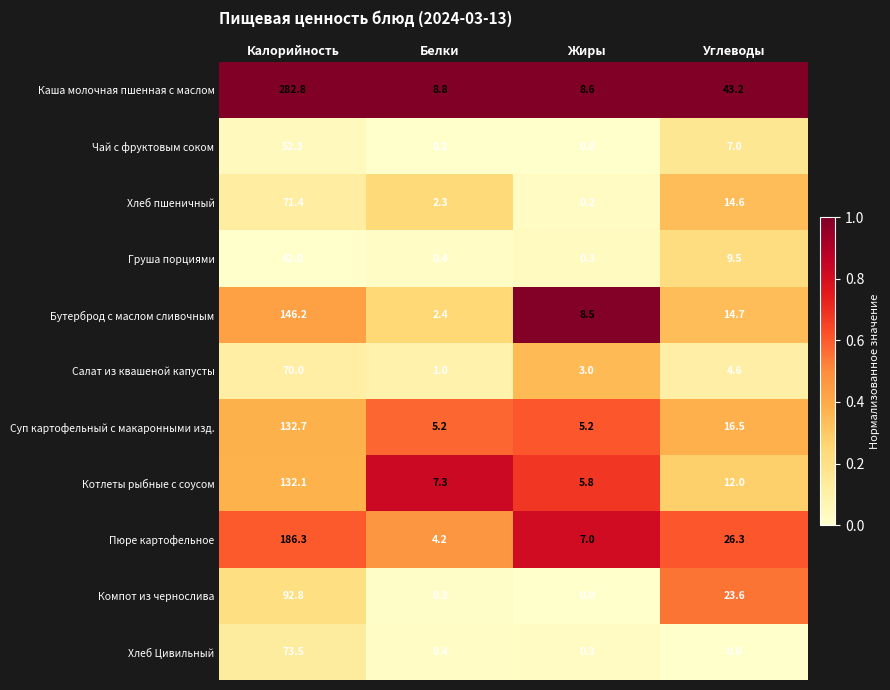

What is the approximate value of Котлеты рыбные с соусом at Калорийность?

132.1